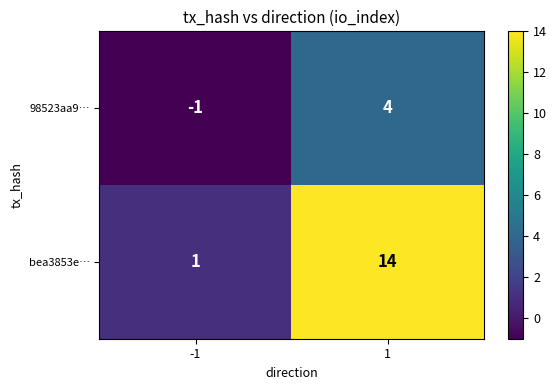

What is the total value across all series at 1?

18